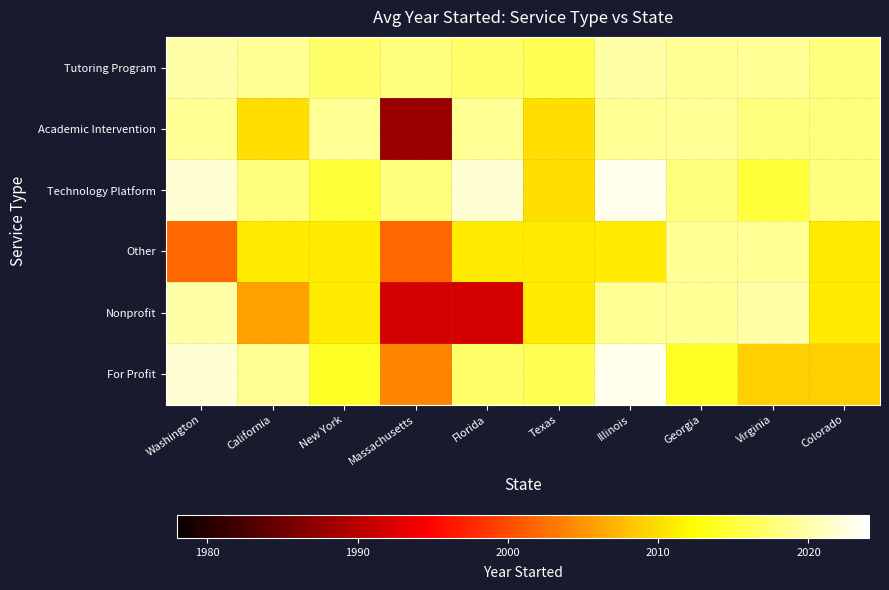

Reading left to right, extract all data points from this chart.

Tutoring Program: Washington=2020	California=2019	New York=2017	Massachusetts=2018	Florida=2017	Texas=2016	Illinois=2020	Georgia=2019	Virginia=2019	Colorado=2018
Academic Intervention: Washington=2019	California=2010	New York=2019	Massachusetts=1988	Florida=2019	Texas=2010	Illinois=2019	Georgia=2019	Virginia=2018	Colorado=2018
Technology Platform: Washington=2022	California=2018	New York=2015	Massachusetts=2018	Florida=2022	Texas=2010	Illinois=2023	Georgia=2018	Virginia=2015	Colorado=2018
Other: Washington=2002	California=2011	New York=2011	Massachusetts=2002	Florida=2011	Texas=2011	Illinois=2011	Georgia=2019	Virginia=2019	Colorado=2011
Nonprofit: Washington=2020	California=2006	New York=2011	Massachusetts=1992	Florida=1992	Texas=2011	Illinois=2019	Georgia=2019	Virginia=2020	Colorado=2011
For Profit: Washington=2022	California=2019	New York=2014	Massachusetts=2004	Florida=2017	Texas=2016	Illinois=2023	Georgia=2014	Virginia=2009	Colorado=2009